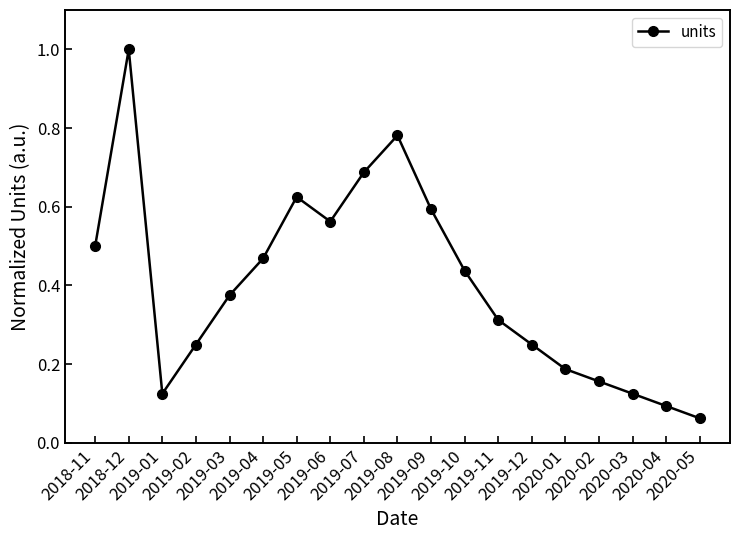

True or false: there are more than 1 points higher than both neighbors.

True